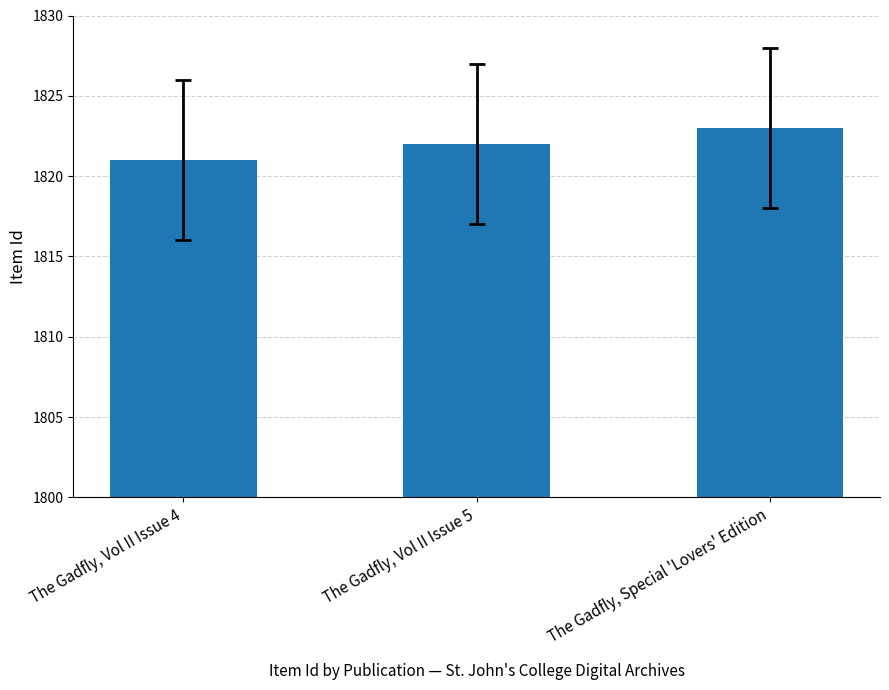

What is the label of the 2nd bar from the left?

The Gadfly, Vol II Issue 5